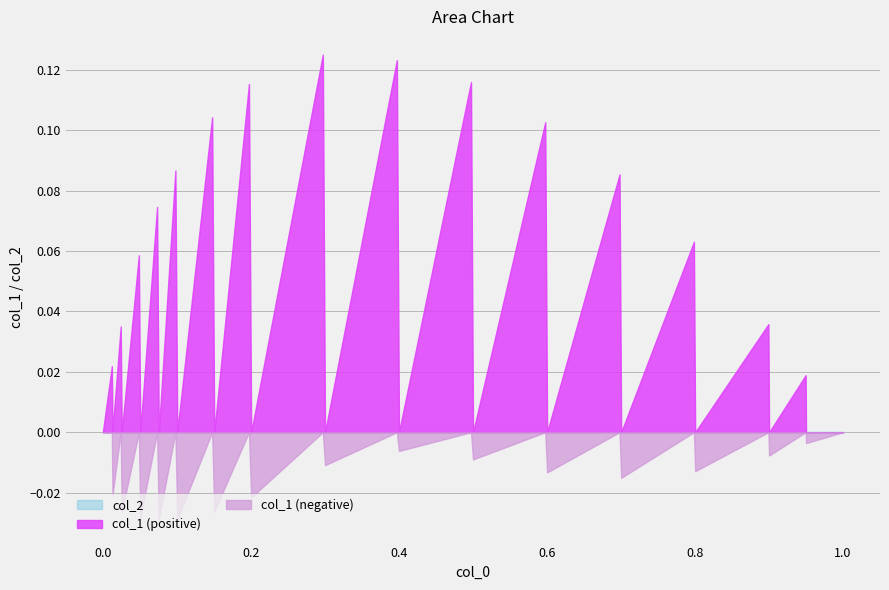

Rank the categories by col_2 value from lowest to highest.

0, 1, 2, 3, 4, 5, 6, 7, 8, 9, 10, 11, 12, 13, 14, 15, 16, 17, 18, 19, 20, 21, 22, 23, 24, 25, 26, 27, 28, 29, 30, 31